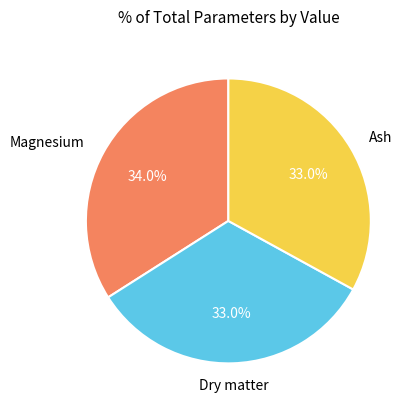

To the nearest percent, what percentage of the pie is Ash?

33%